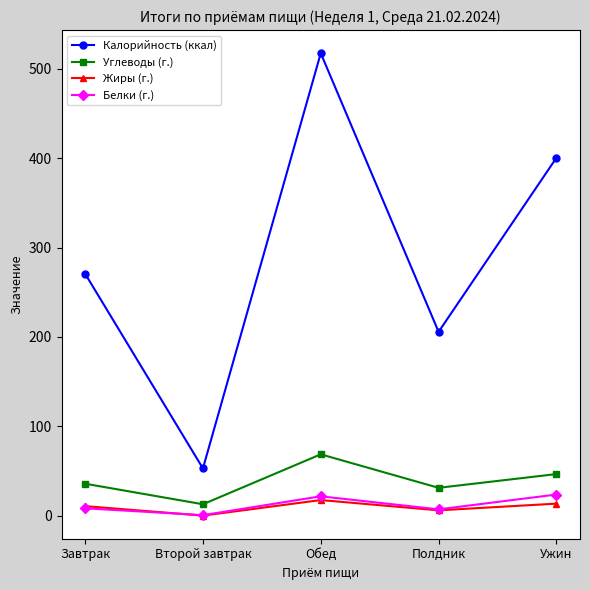

What is the total value across all series at Обед?

625.2